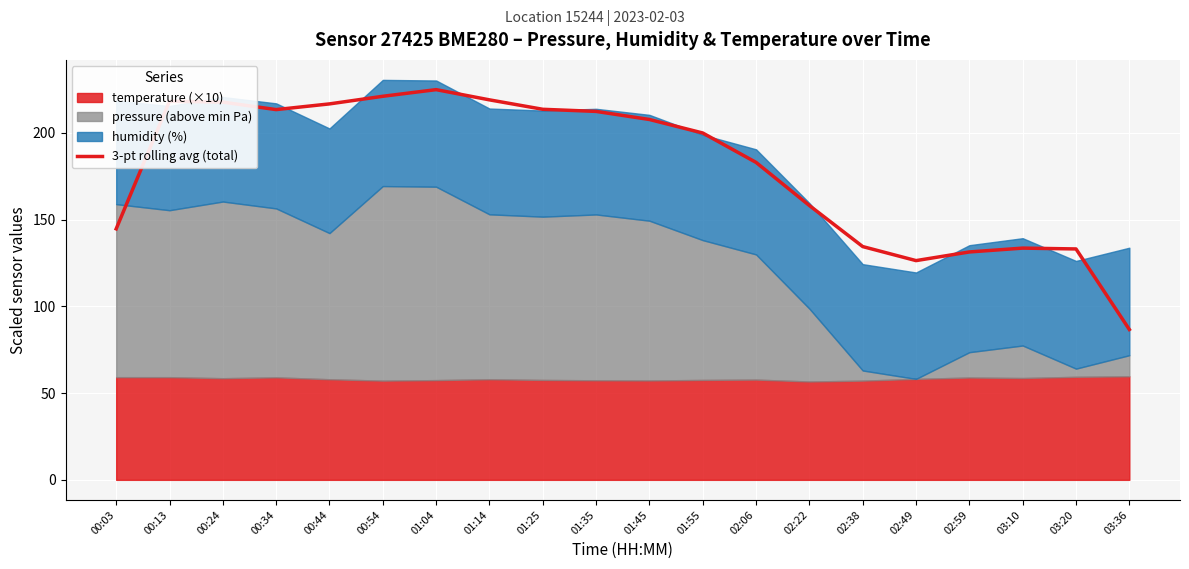

List the labels in order of value, smallest first.

03:36, 02:49, 02:59, 03:20, 03:10, 02:38, 00:03, 02:22, 02:06, 01:55, 01:45, 01:35, 00:34, 01:25, 00:44, 00:24, 00:13, 01:14, 00:54, 01:04